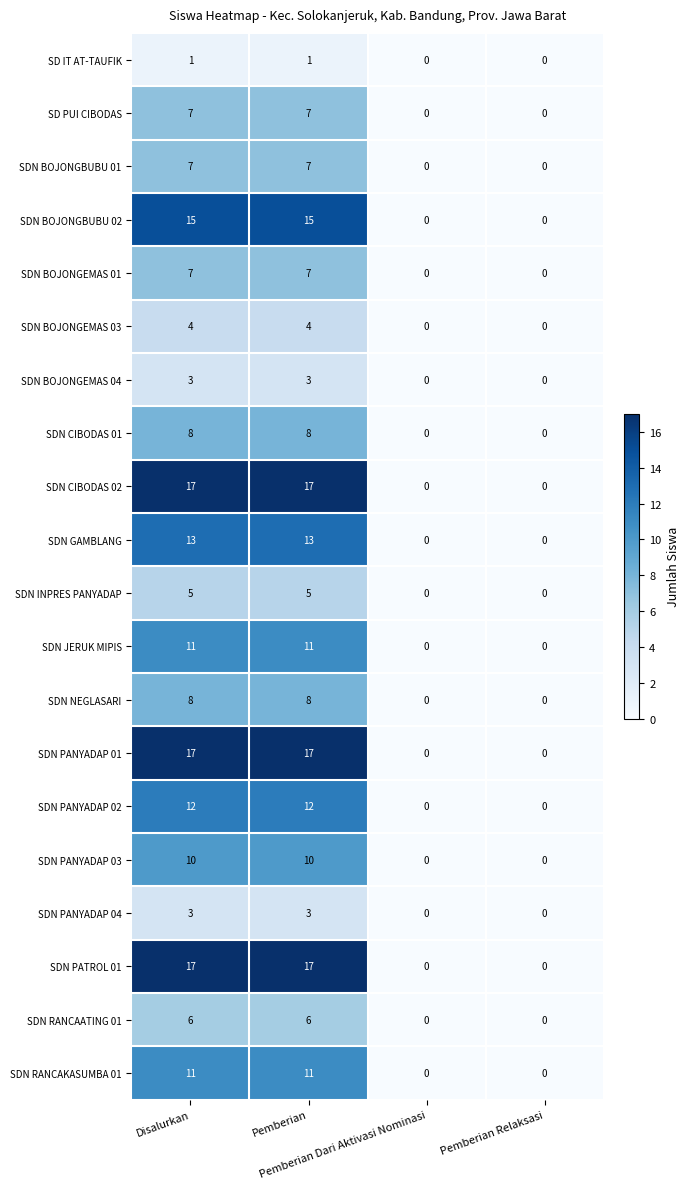

What is the sum of all SDN BOJONGEMAS 03 values?

8